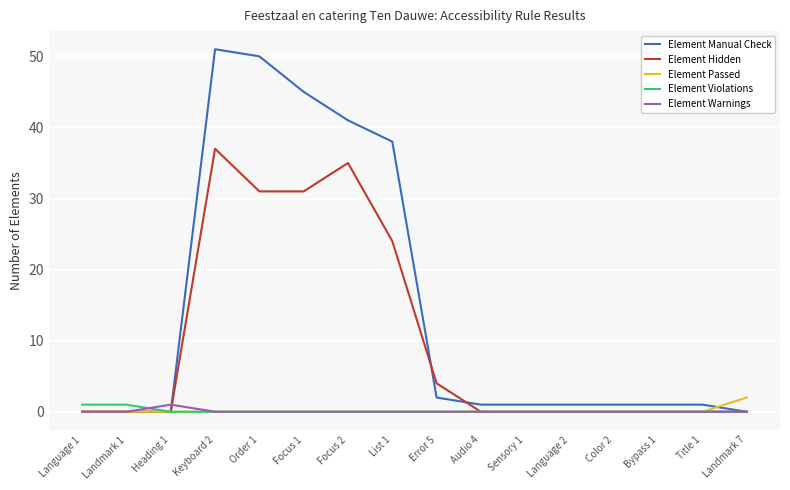

The value of Element Manual Check at Heading 1 is 0. True or false?

True